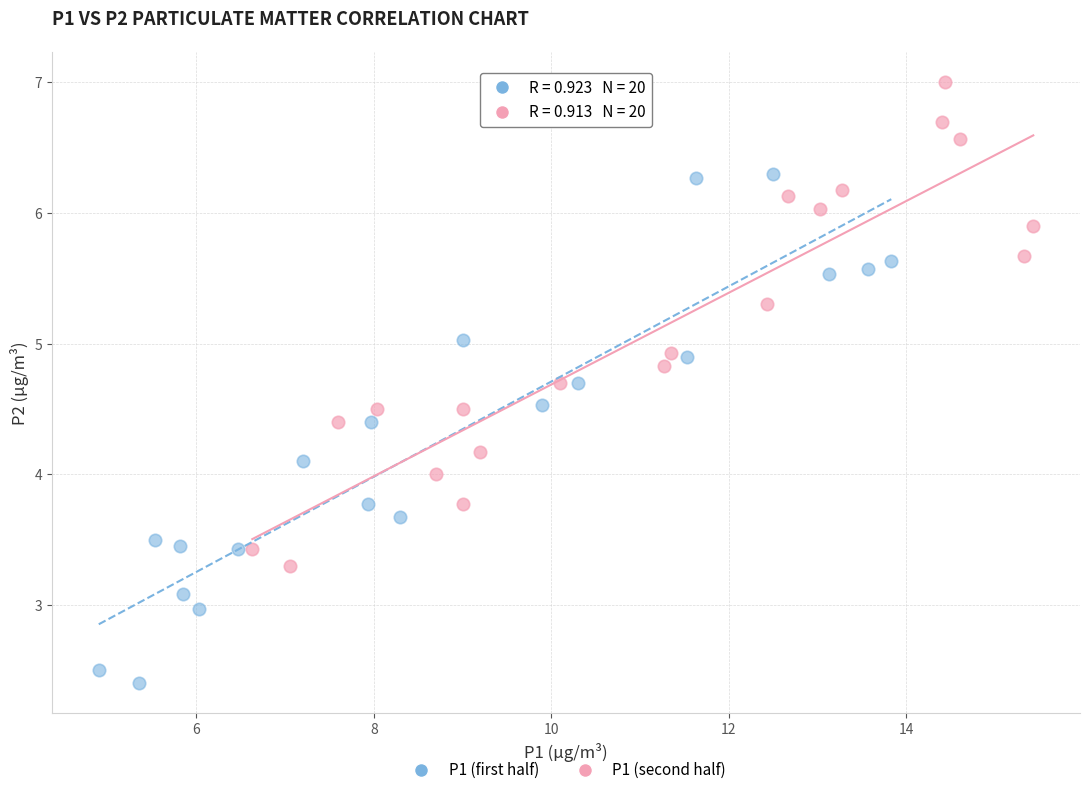

Which series reaches the minimum Y coordinate?

P1 (first half)